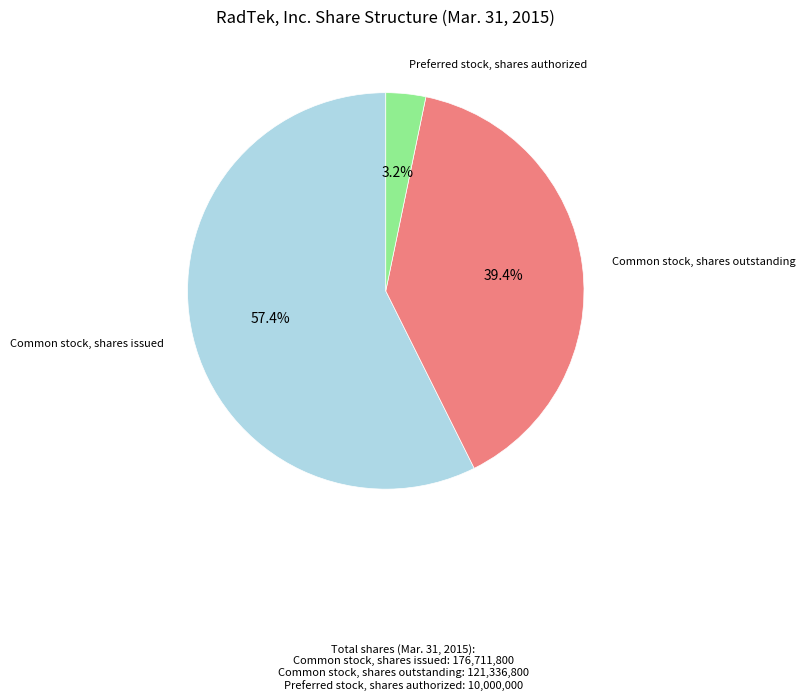

Is there a majority slice in this chart?

Yes